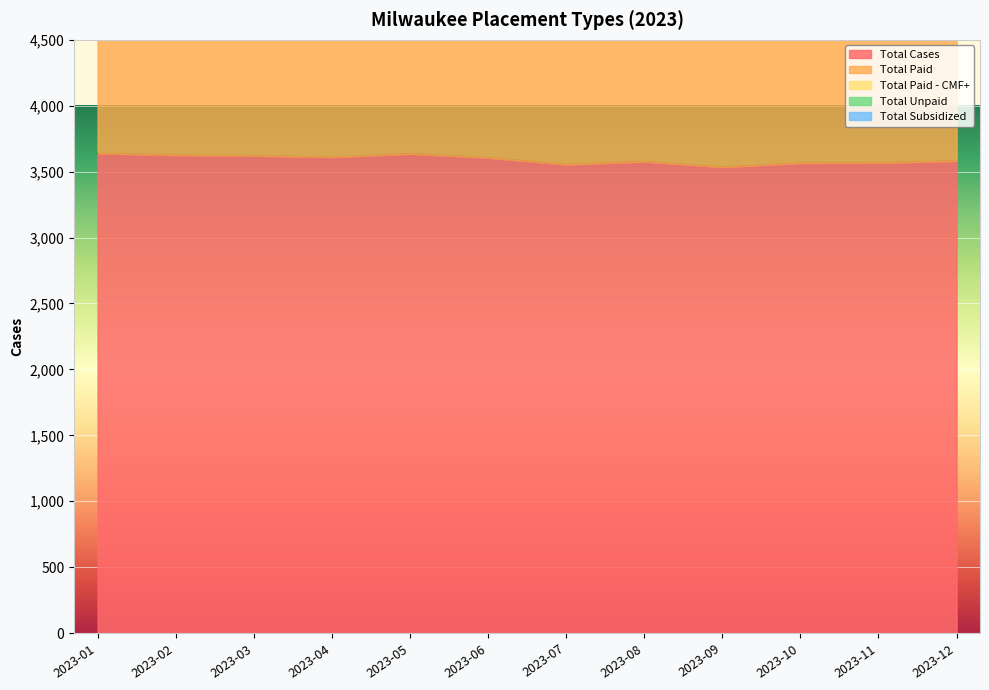

The value of Total Subsidized at 2023-05 is 1. True or false?

False